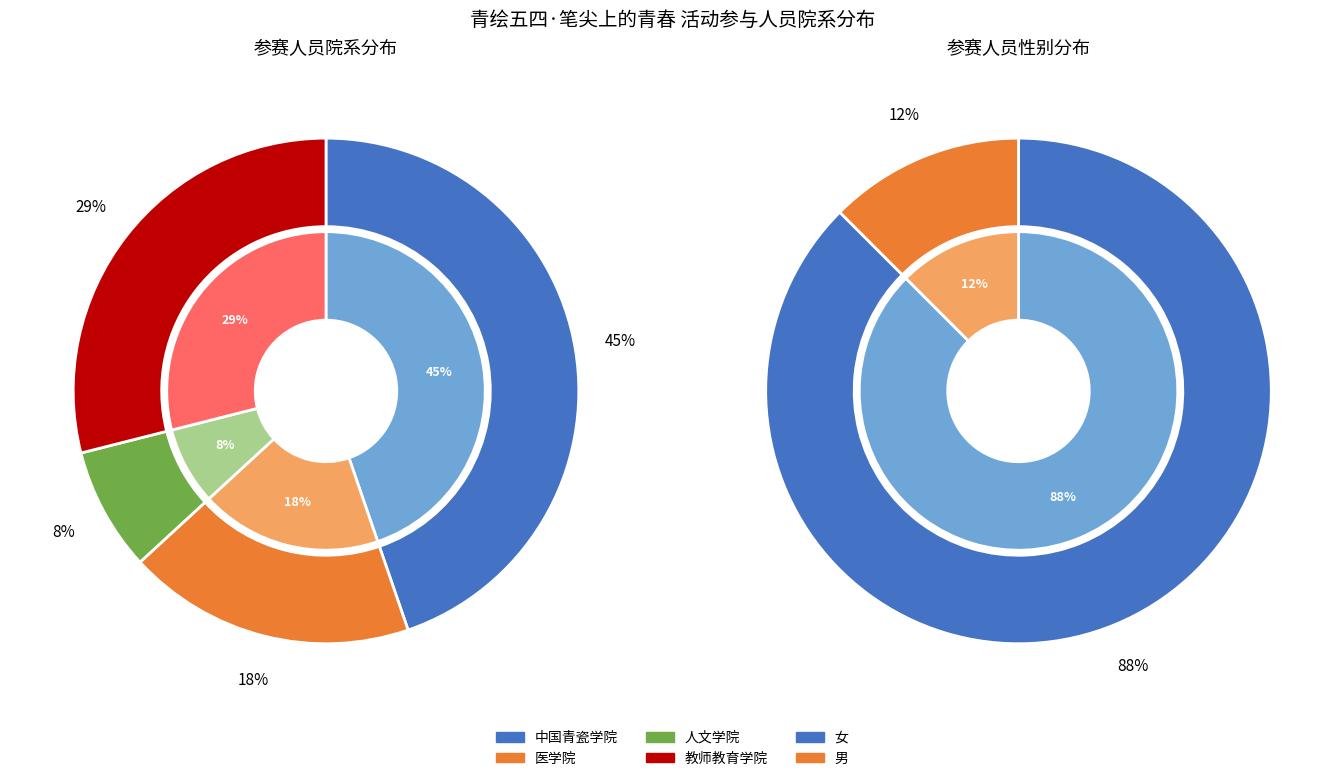

Which category has the smallest portion of the pie?

人文学院